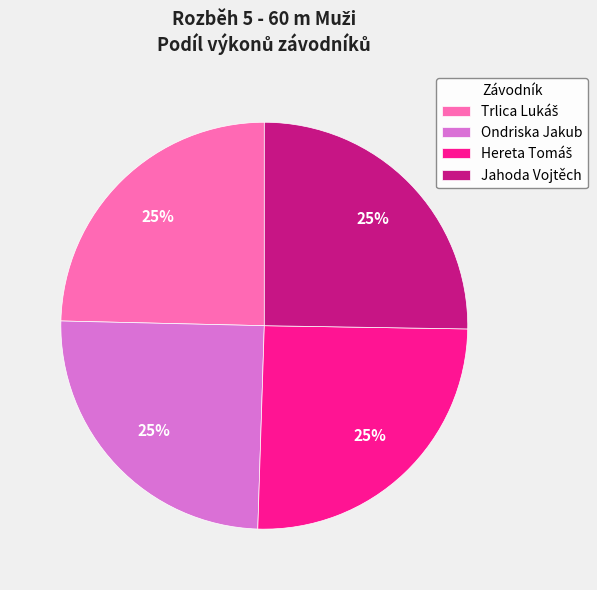

To the nearest percent, what is the average slice percentage?

25%